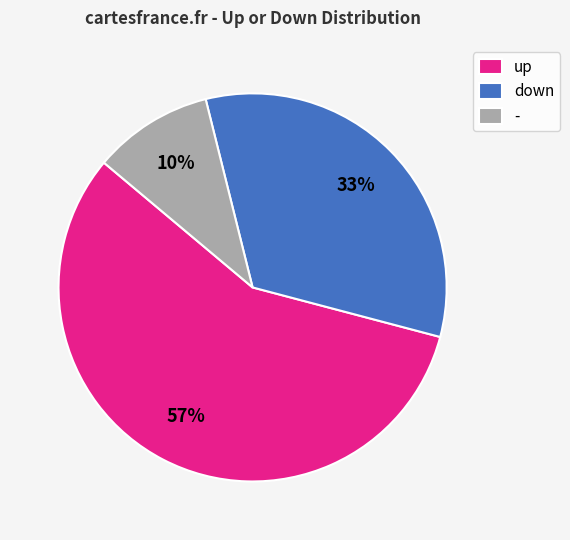

Which category accounts for the majority?

up